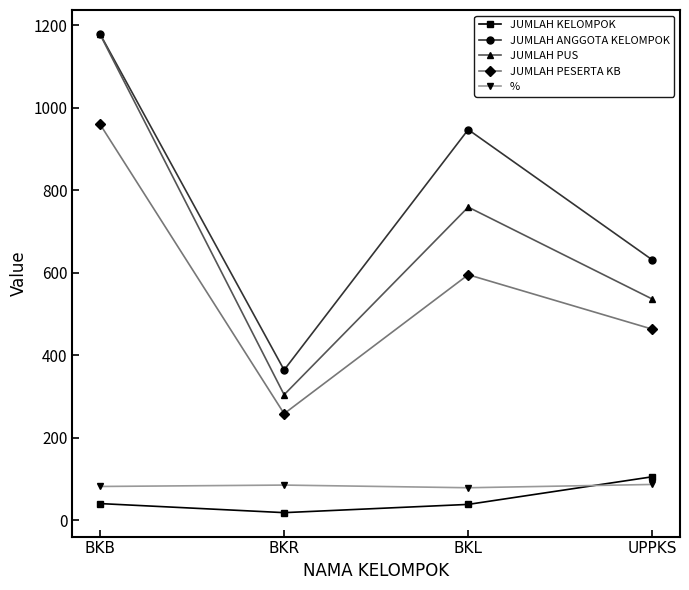

Does the chart have visible grid lines?

No